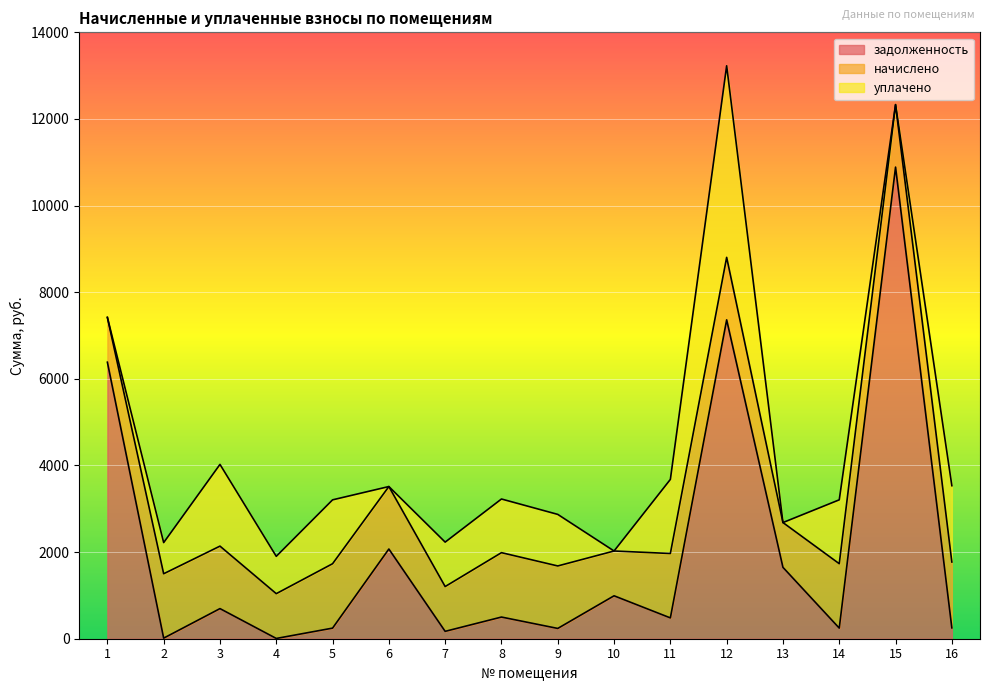

What is the highest value of the задолженность series?

10888.3